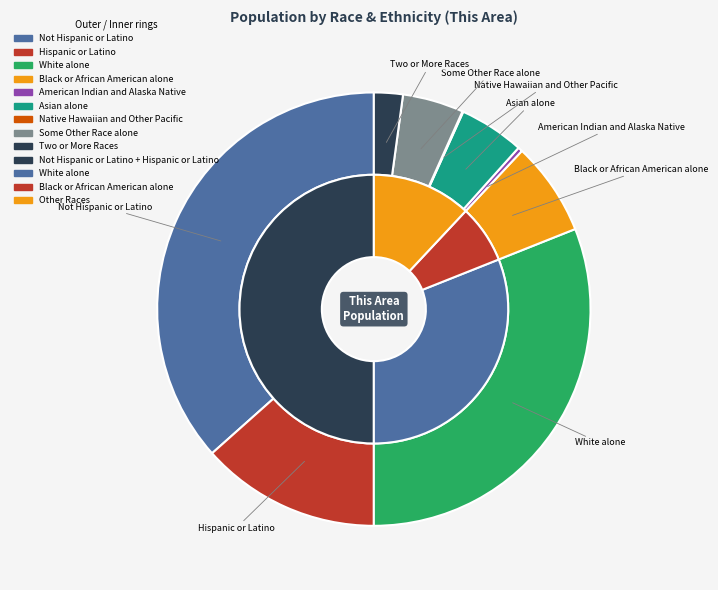

Which slice is the largest?

Not Hispanic or Latino